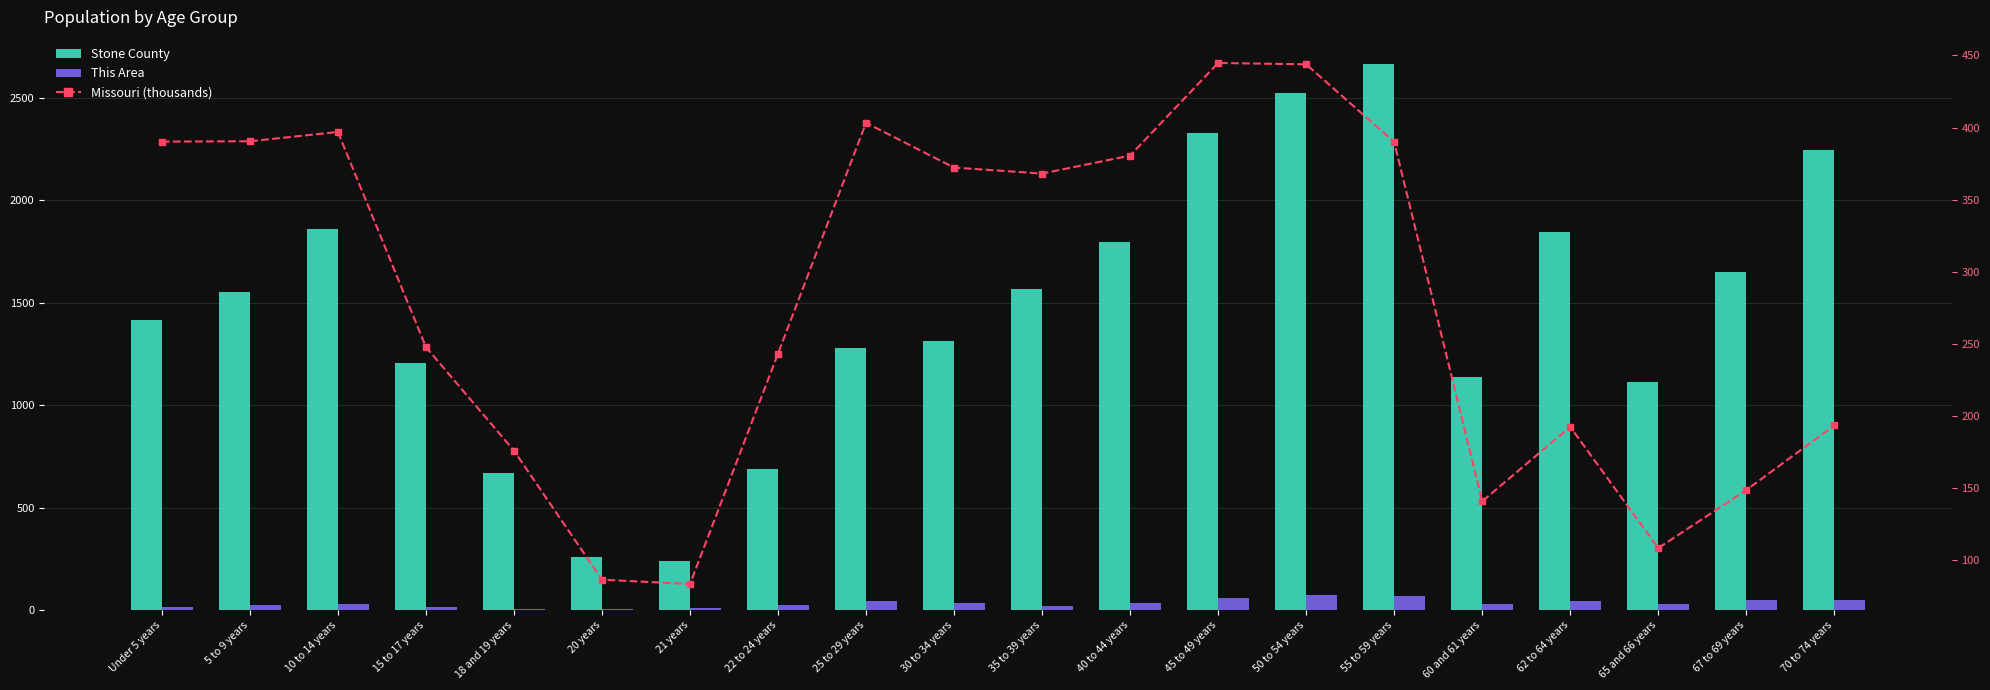

At which category is the sum across all series the highest?

55 to 59 years